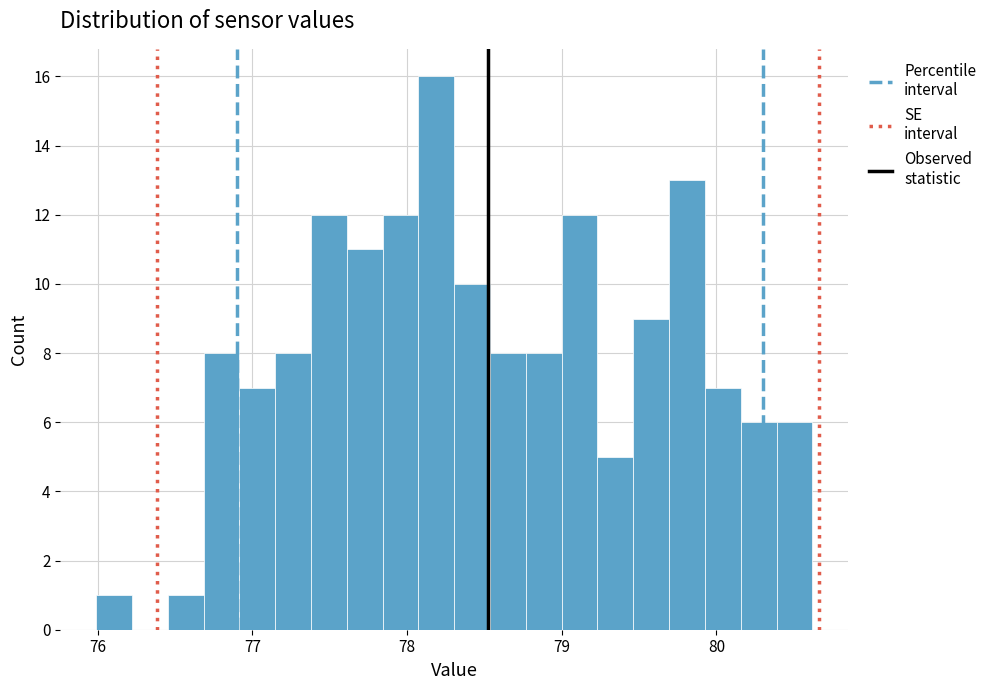

Around what value on the x-axis is the tallest bar? Give the approximate position of its centre, as read against the axis.

78.2